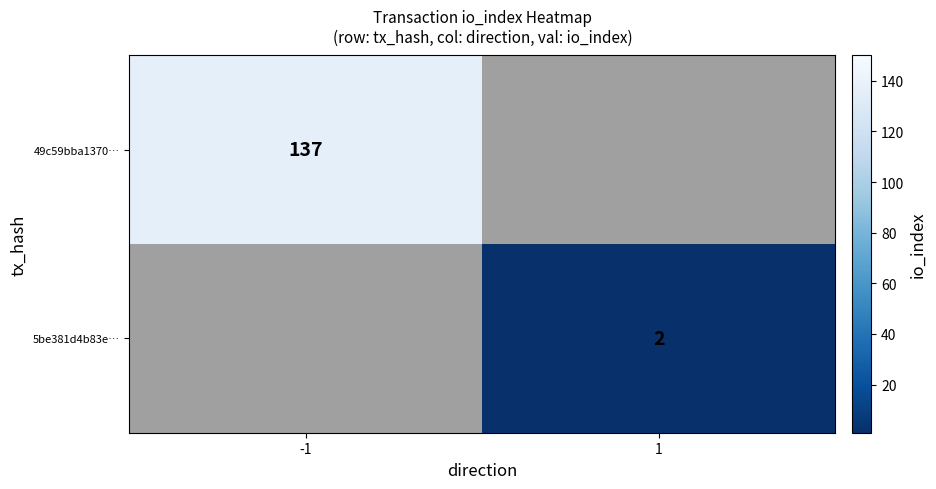

True or false: 5be381d4b83e… has a value of 4 at 1.

False